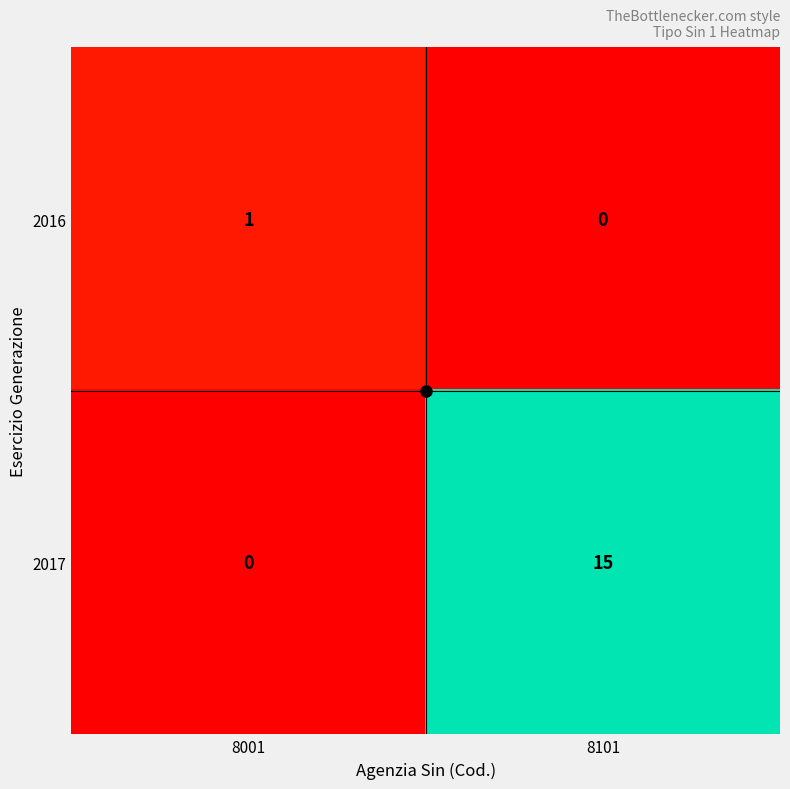

Between 8001 and 8101, which series saw the biggest shift?

2017